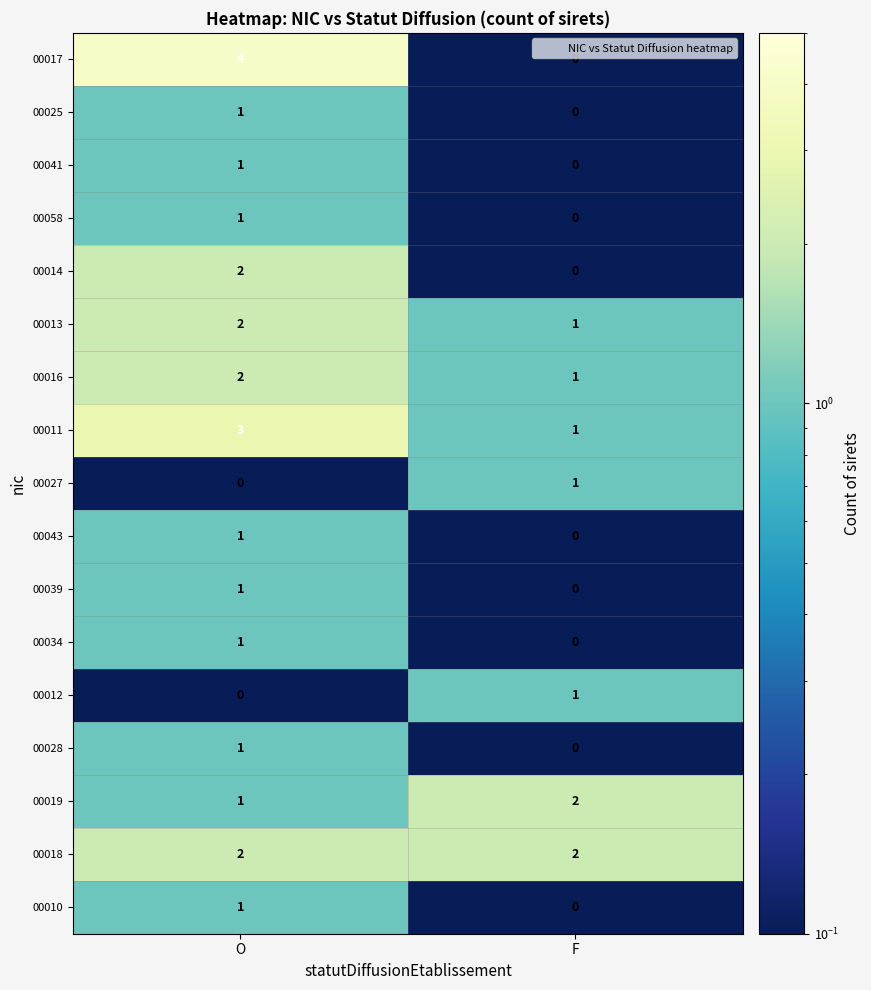

What is the sum of all 00019 values?

3